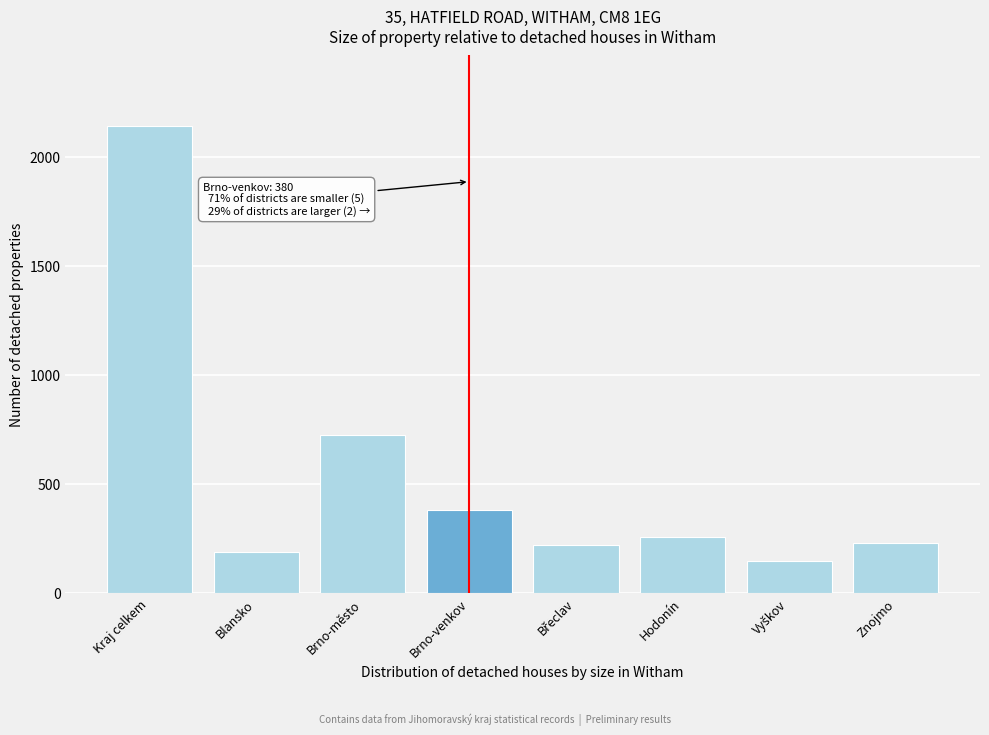

Is it true that the value at Kraj celkem is 479?

False